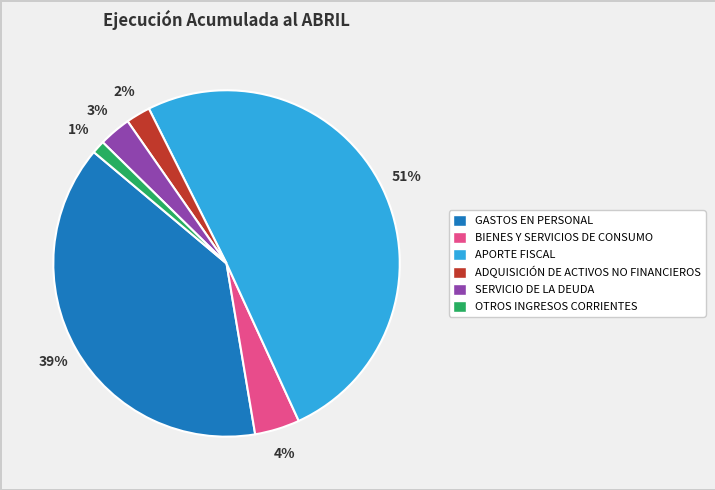

To the nearest percent, what percentage of the pie is BIENES Y SERVICIOS DE CONSUMO?

4%